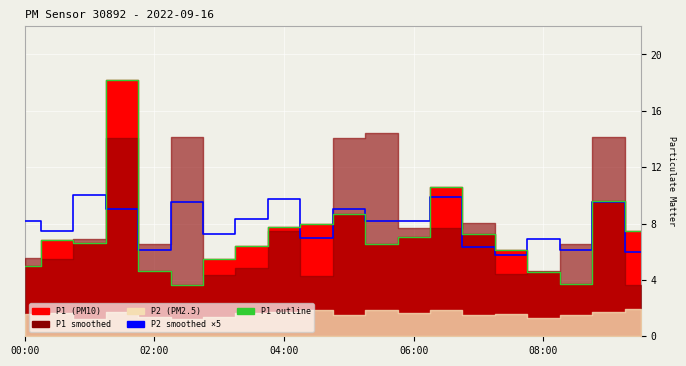

At how many categories does at least one series exceed 17?

1